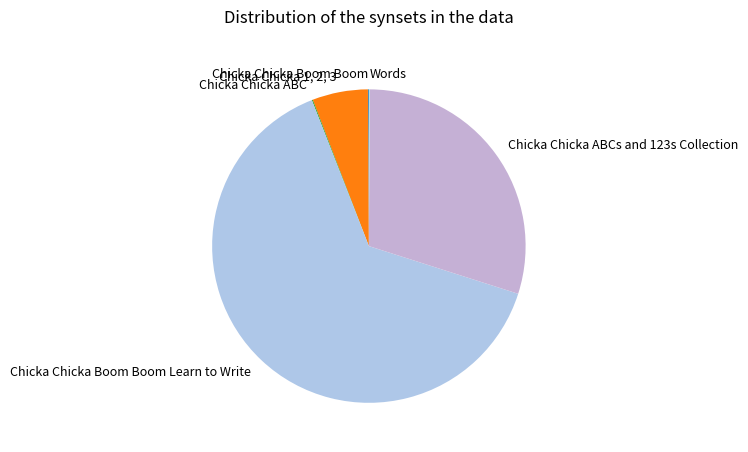

Is it true that Chicka Chicka 1, 2, 3 is 6% of the pie?

True